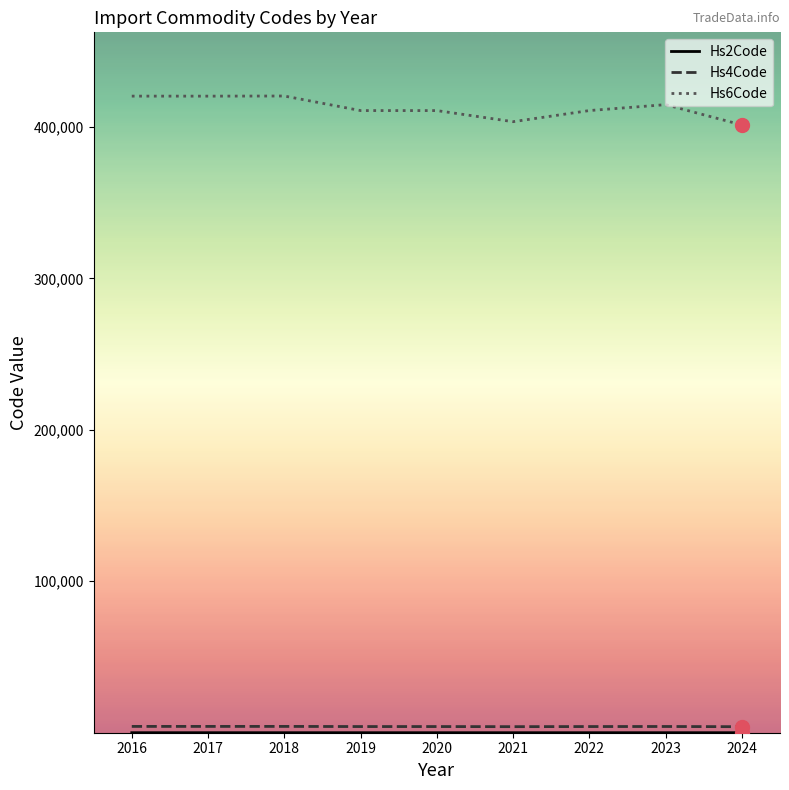

Does the chart have visible grid lines?

No